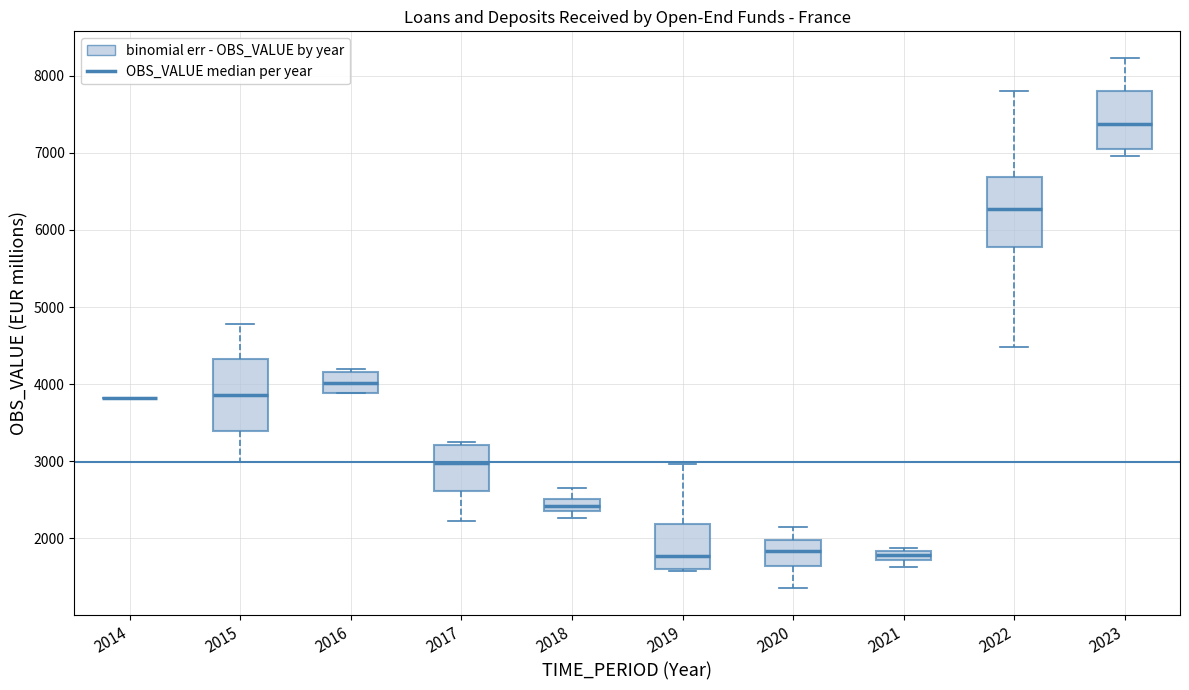

Where is the lower edge of the box at x = 2017 on the y-axis? The values are not printed on the chart, so give them approximately, as read against the axis.

2600